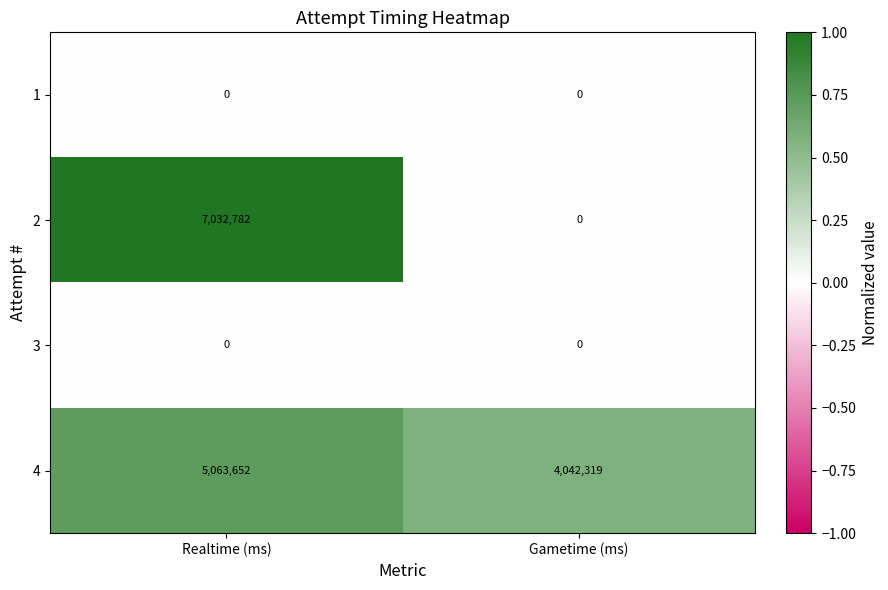

Rank the categories by 4 value from lowest to highest.

Gametime (ms), Realtime (ms)